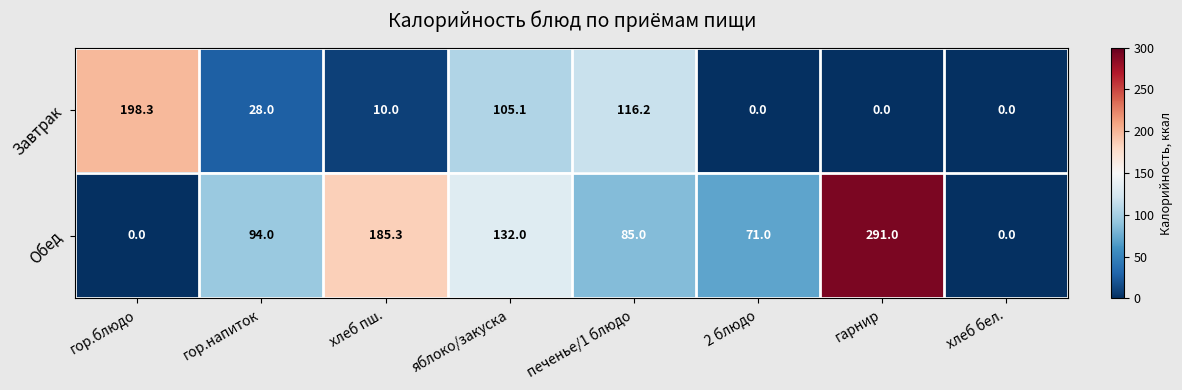

Which series changed the most between печенье/1 блюдо and 2 блюдо?

Завтрак